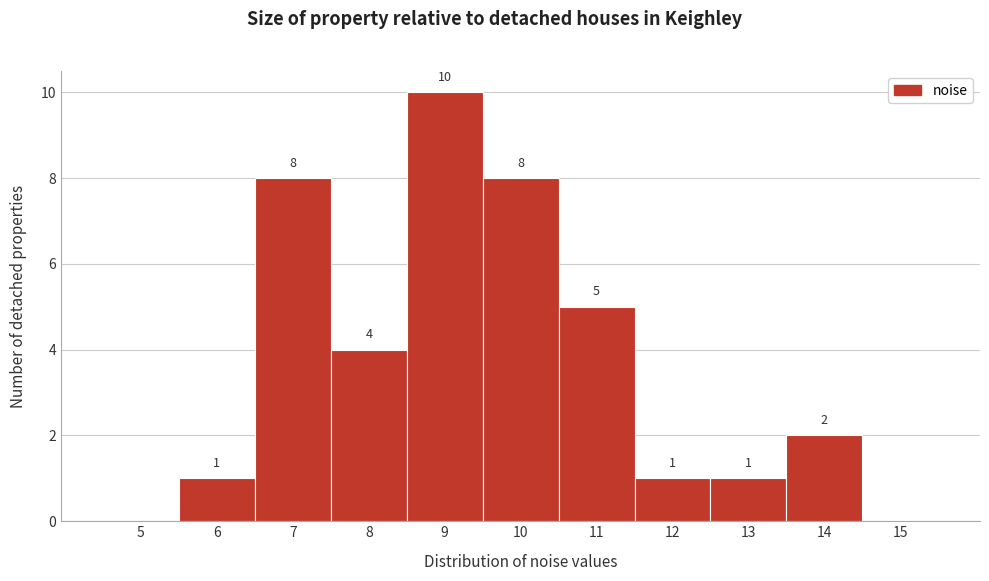

Reading left to right, list all the values displayed in this chart.

5=0	6=1	7=8	8=4	9=10	10=8	11=5	12=1	13=1	14=2	15=0